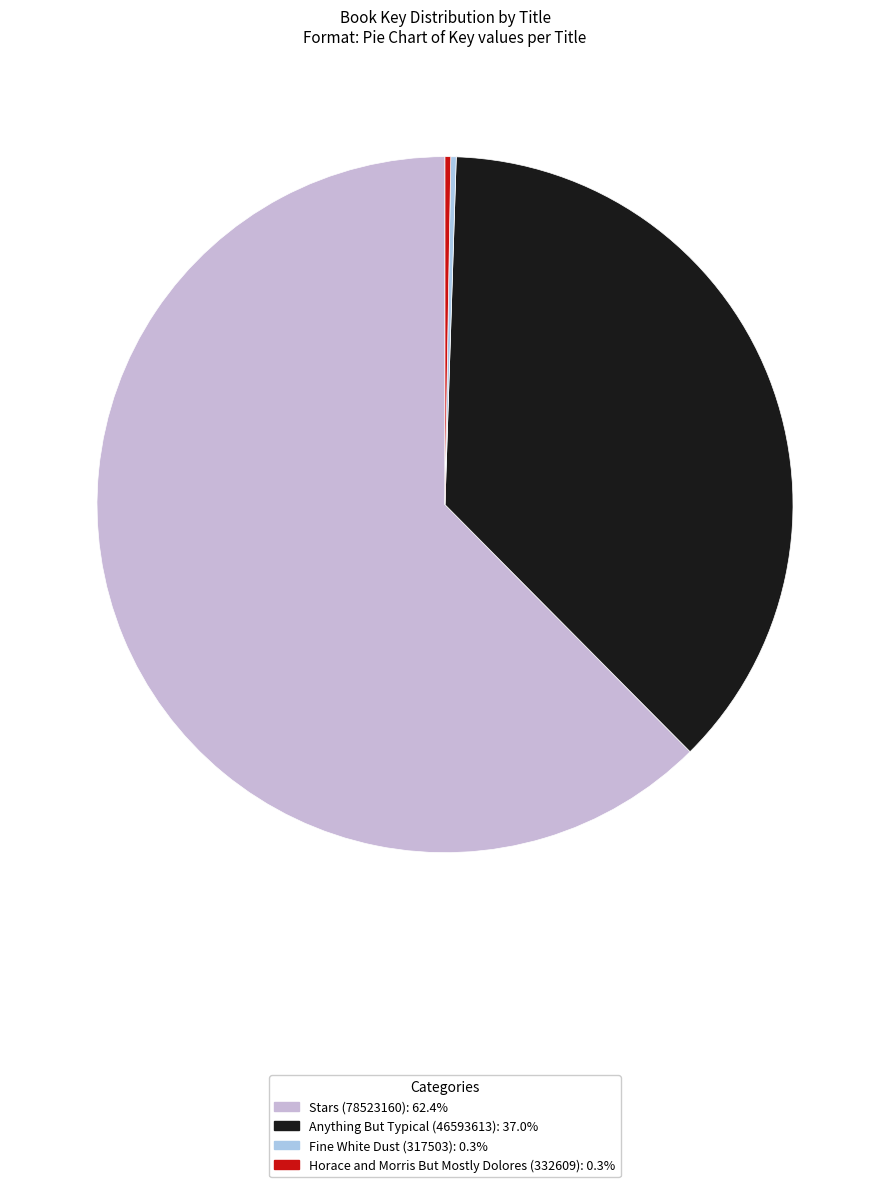

What is the total percentage of Horace and Morris But Mostly Dolores (332609) and Stars (78523160)?

62.7%